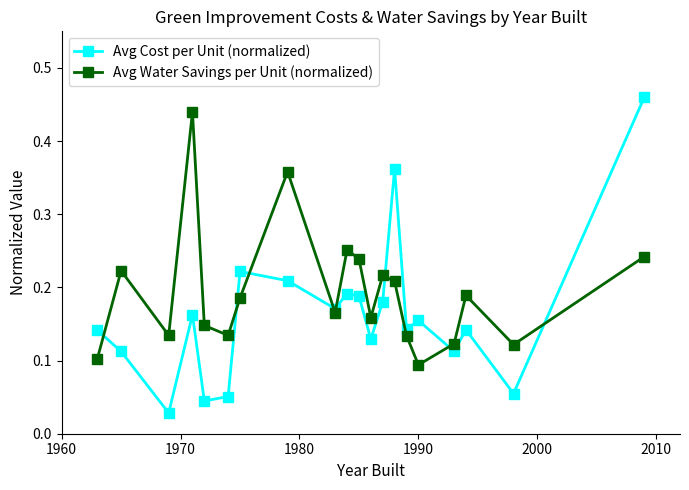

Is this an area chart (filled region under the line)?

No